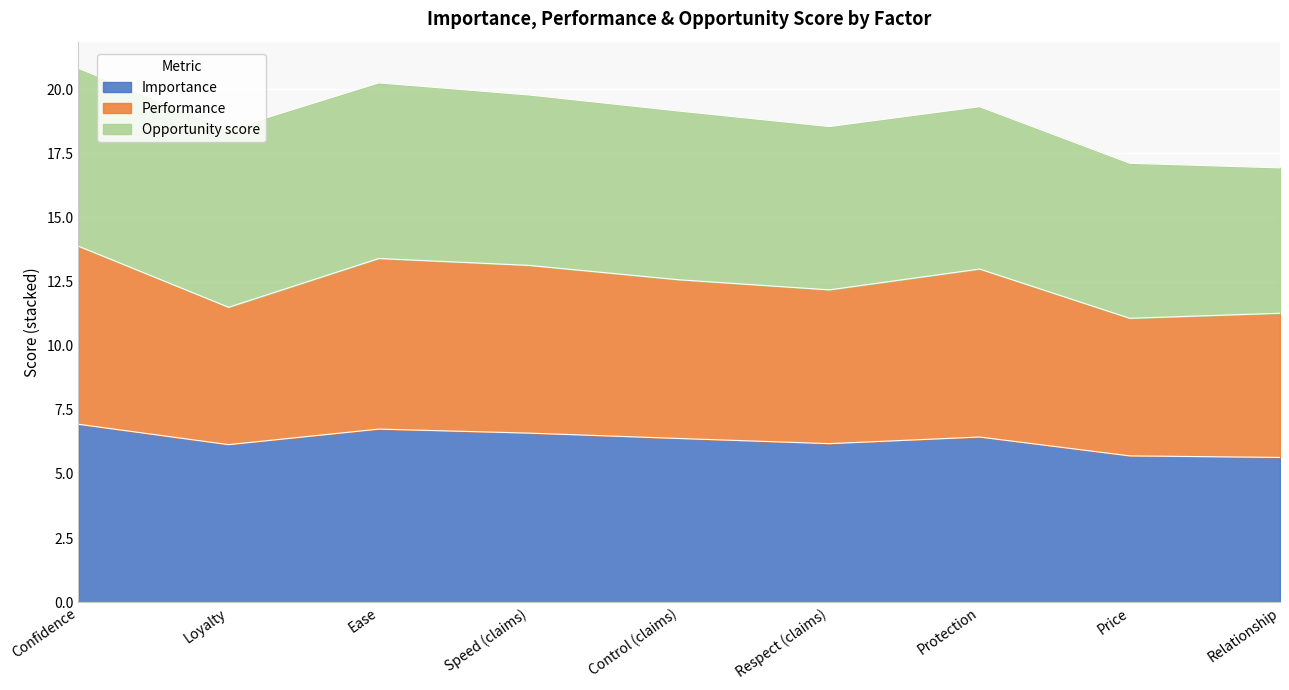

What are all the series names shown in the legend?

Importance, Performance, Opportunity score